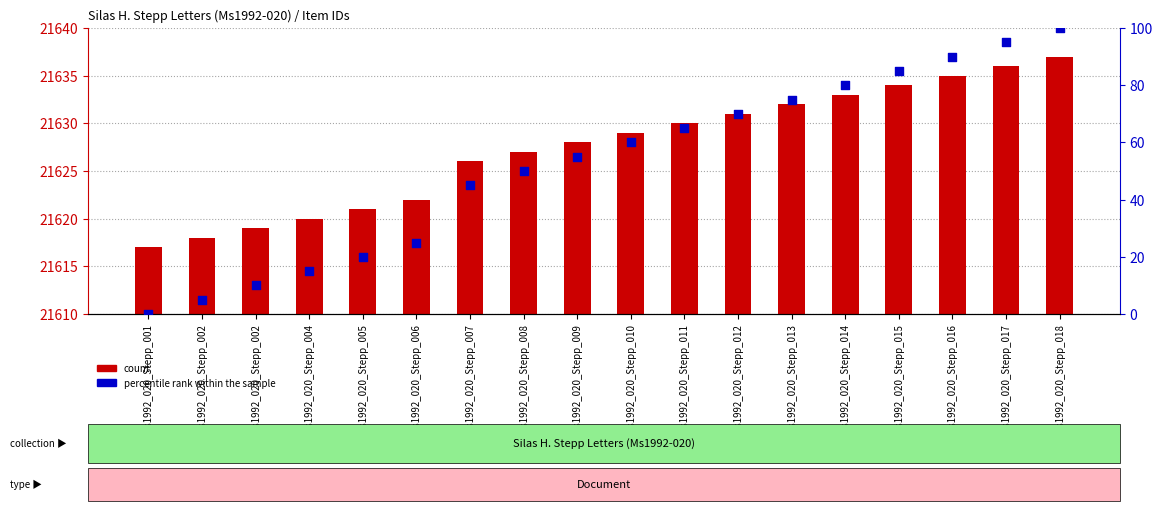

What is the total value across all series at Ms1992_020_Stepp_016?

21725